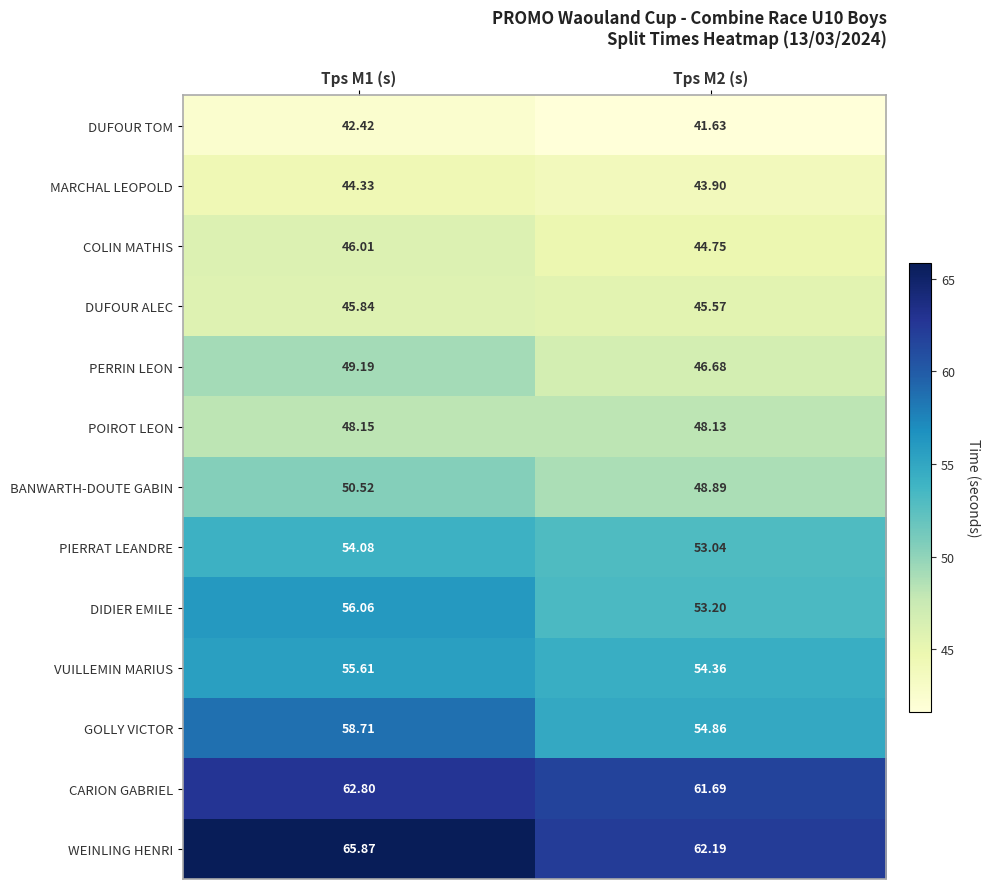

Is the value of COLIN MATHIS at Tps M1 (s) greater than the value of VUILLEMIN MARIUS at Tps M1 (s)?

No